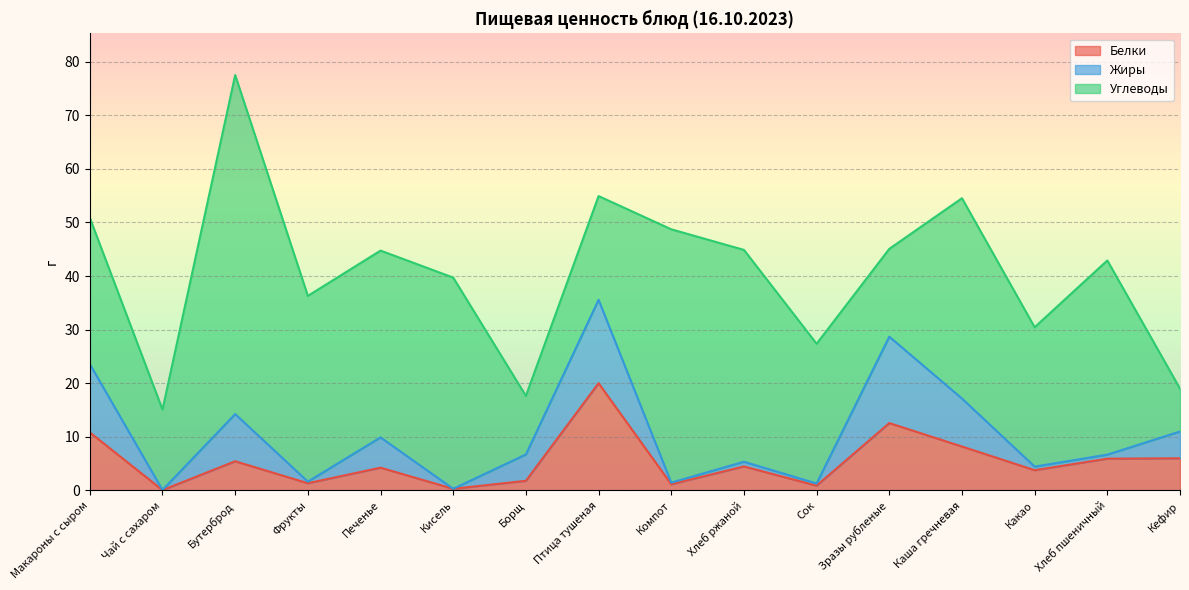

At which category does Жиры reach its first local peak?

Бутерброд